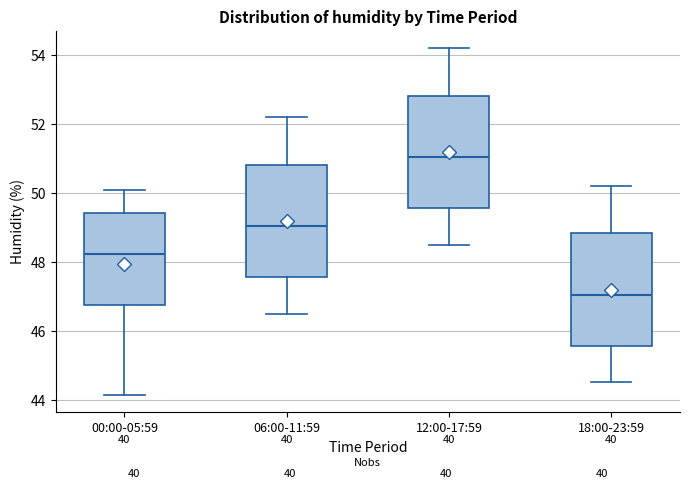

Where is the lower edge of the box for 06:00-11:59 on the y-axis? The values are not printed on the chart, so give them approximately, as read against the axis.

47.6